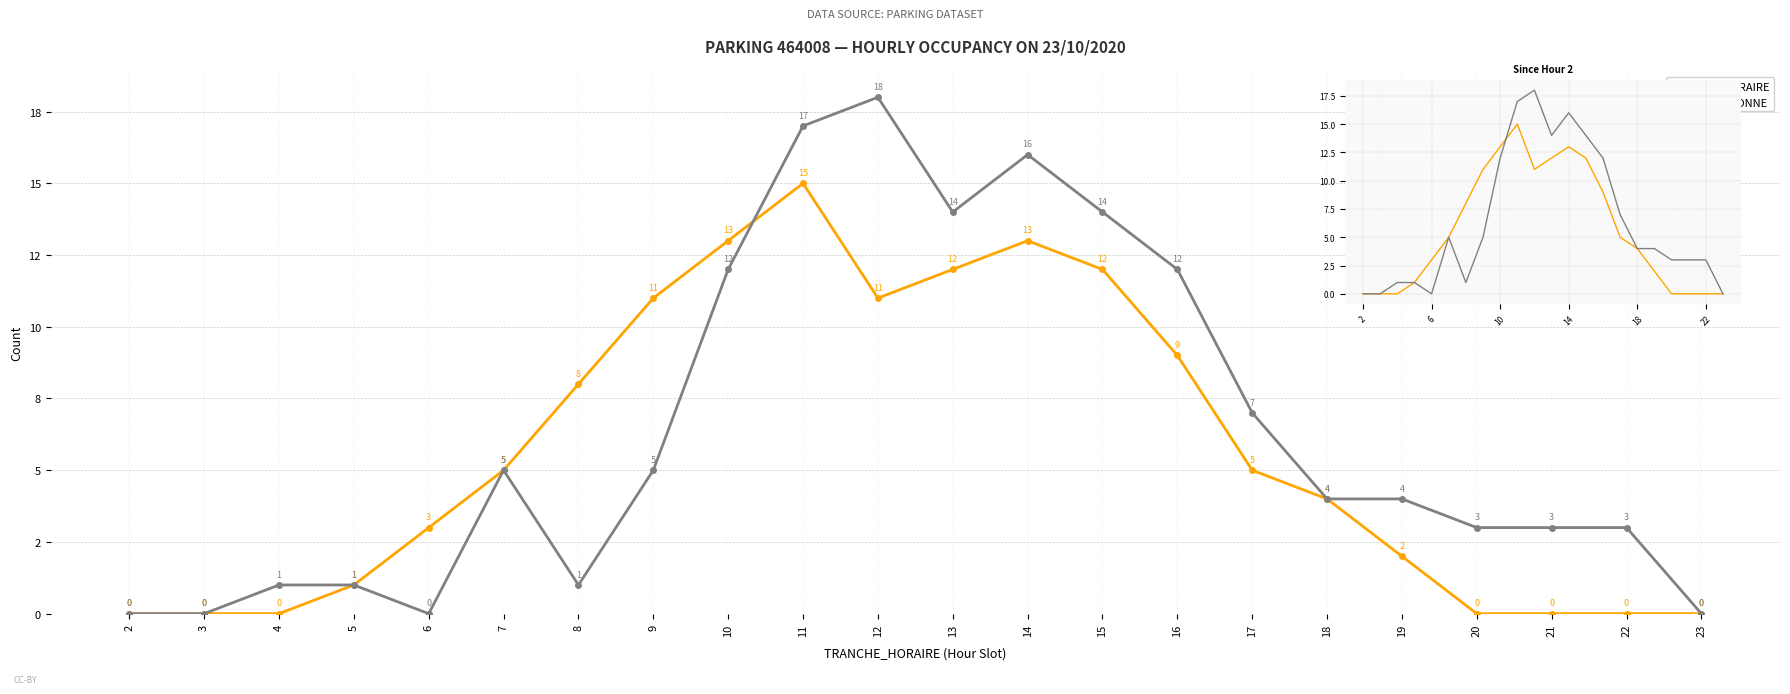

How many lines are shown in the chart?

2